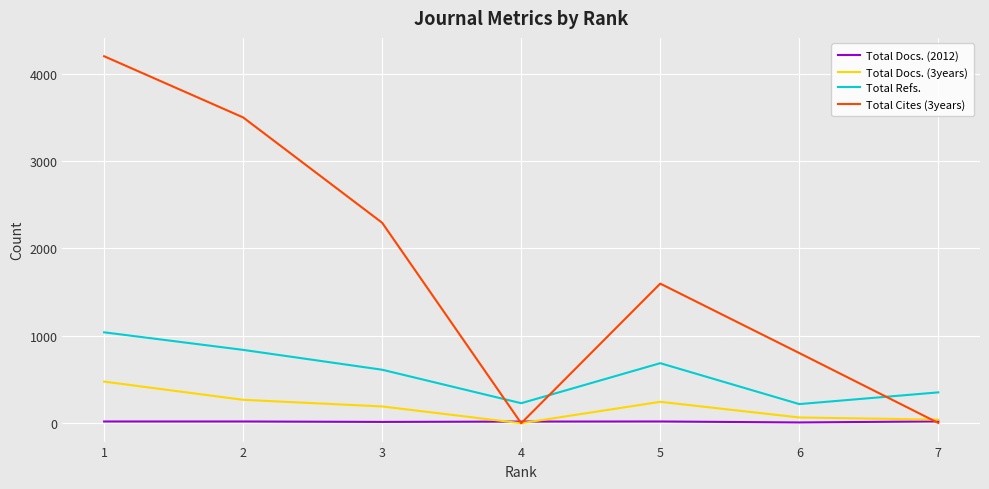

Is this an area chart (filled region under the line)?

No